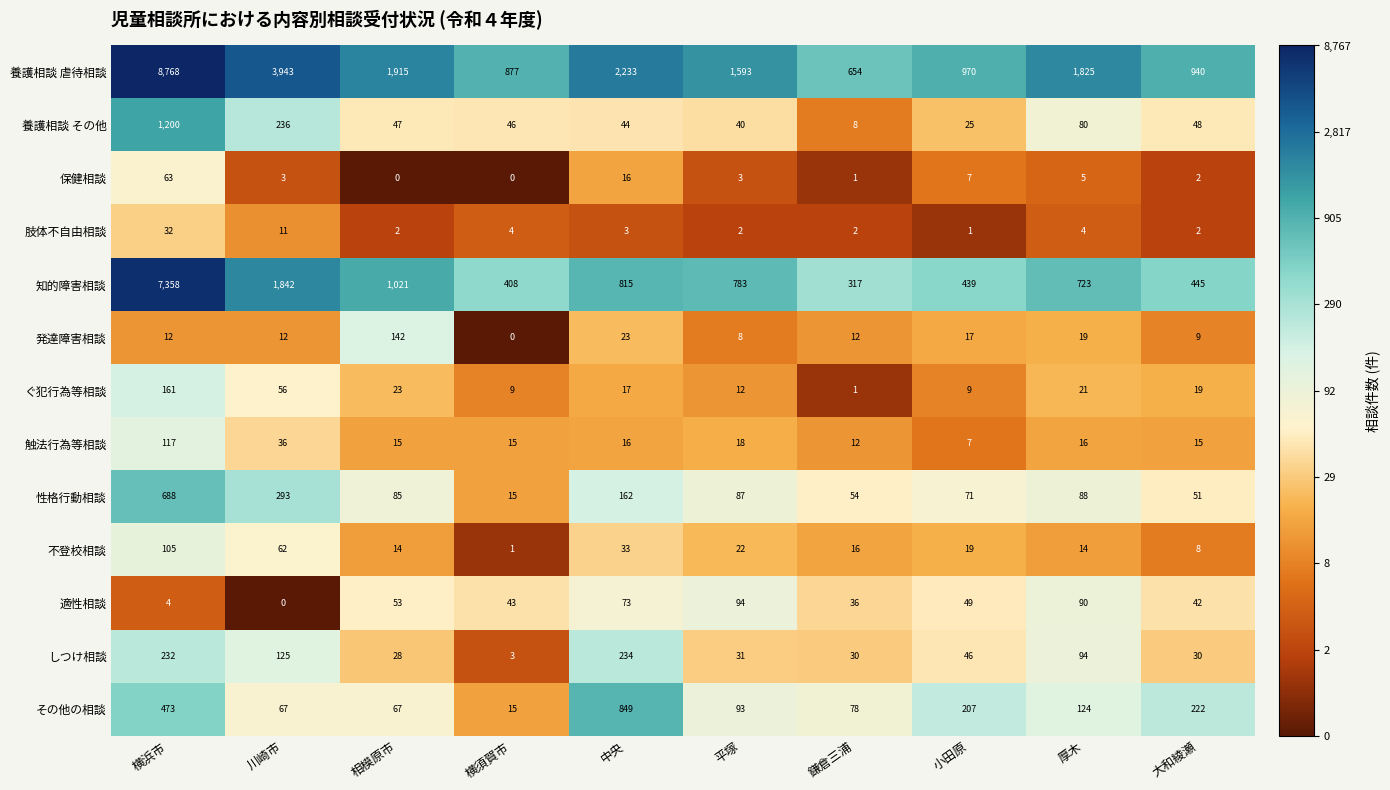

What is the total value across all series at 中央?

4518